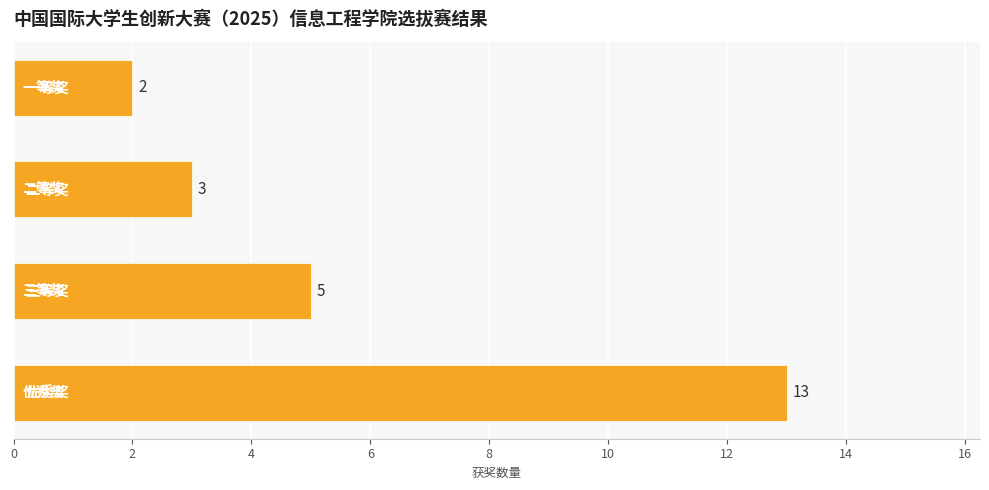

What is the maximum value shown in the chart?

13